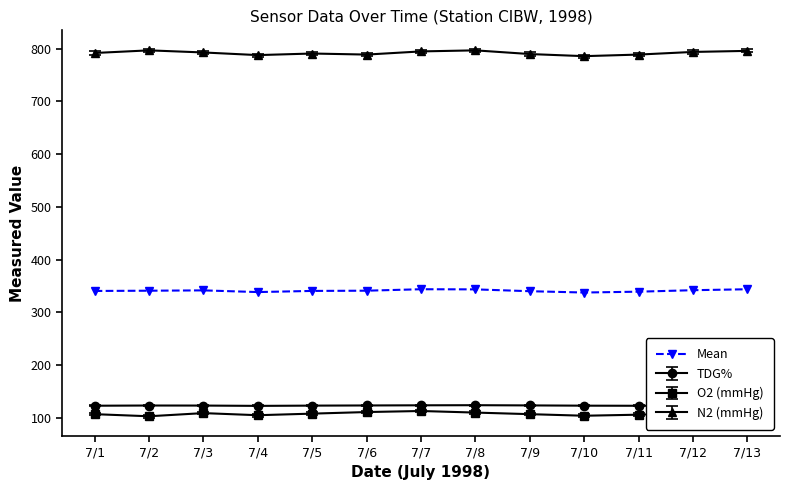

What is the smallest value displayed?

103.0